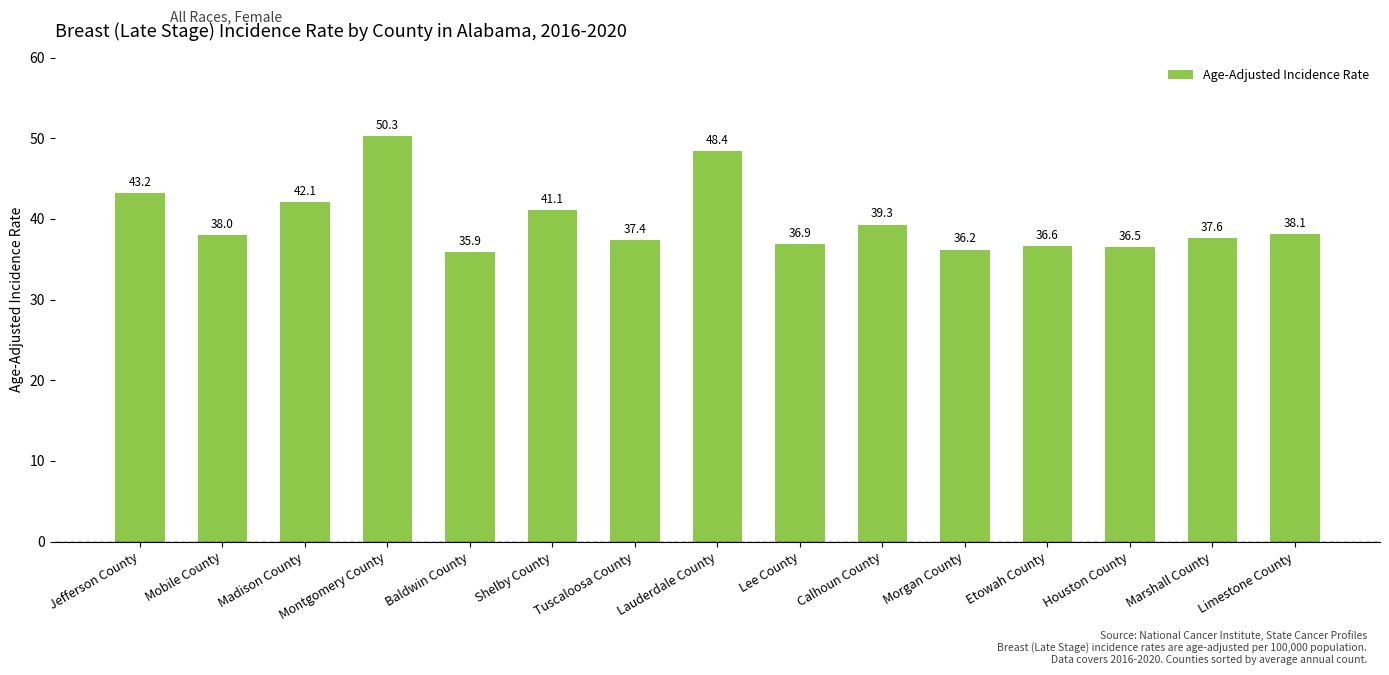

What is the value of the 13th bar from the left?

36.5